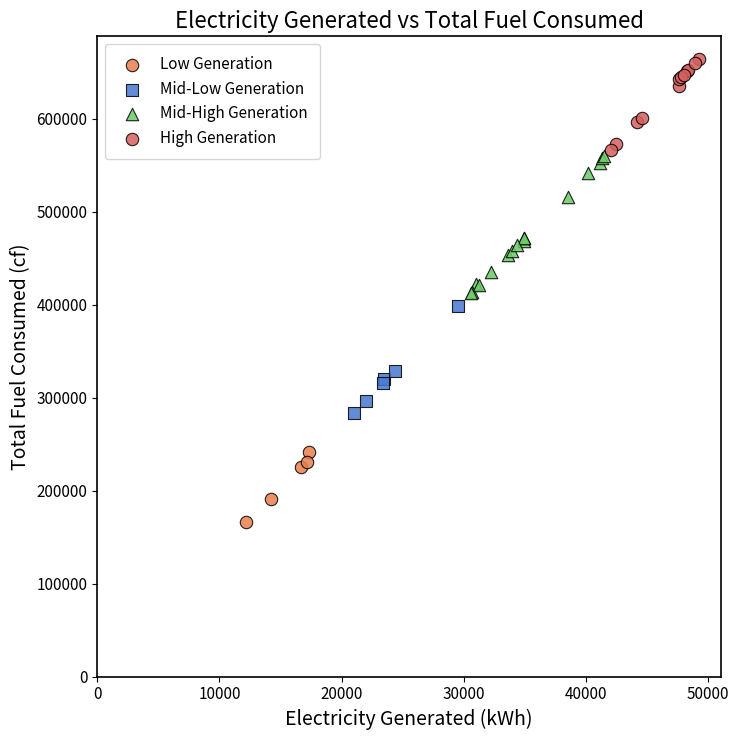

Which series has the largest Y range (max minus min)?

Mid-High Generation